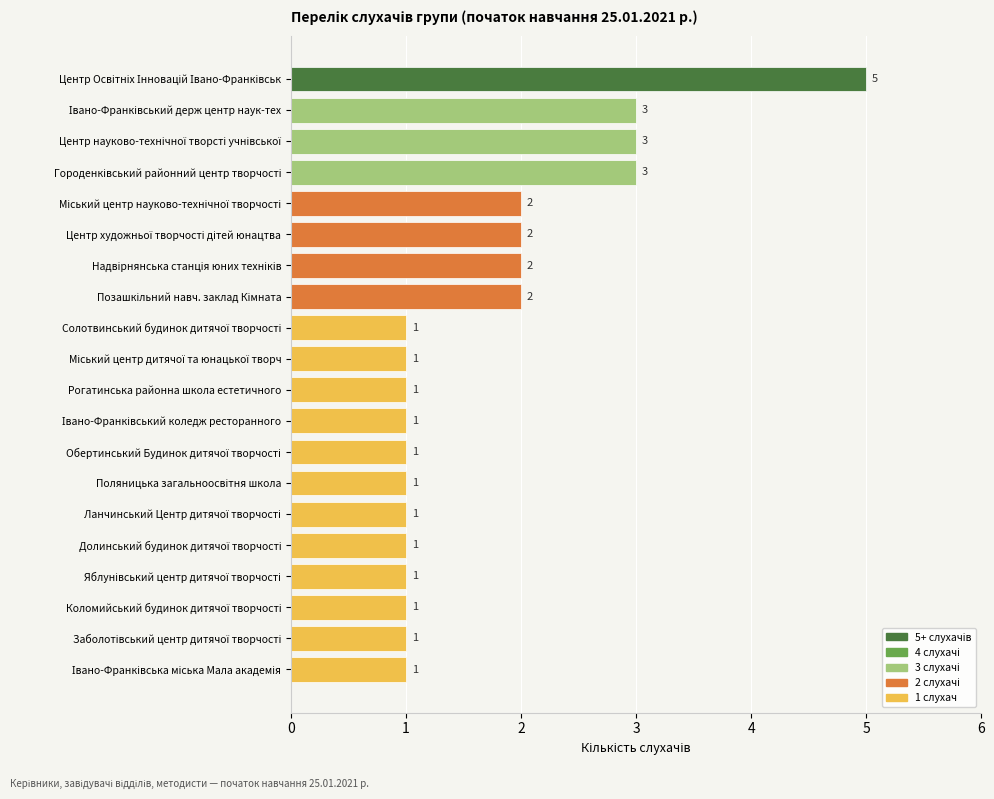

What is the greatest value displayed?

5